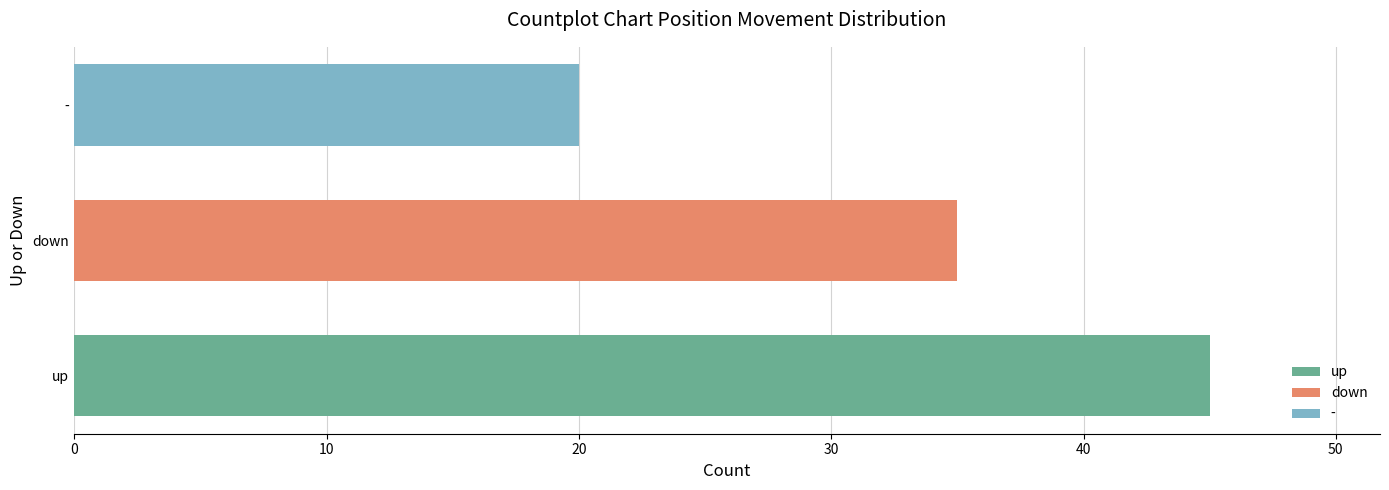

List the series in order of their overall mean, highest first.

up, down, -